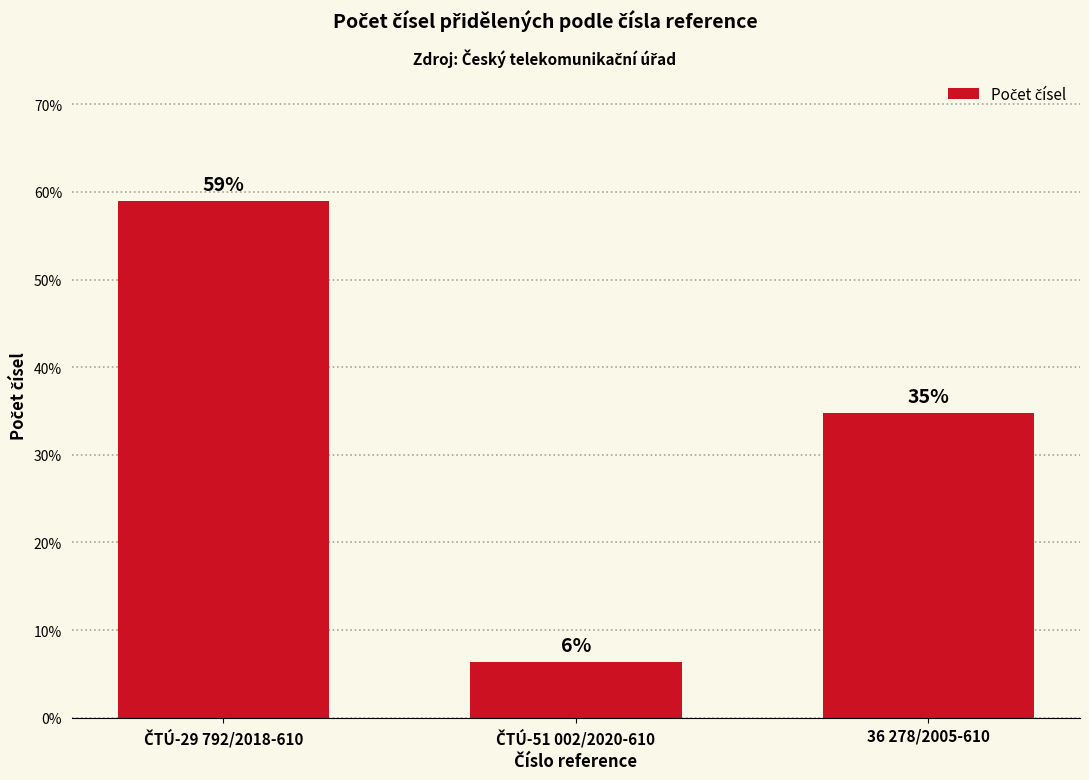

How many bars are there in total?

3